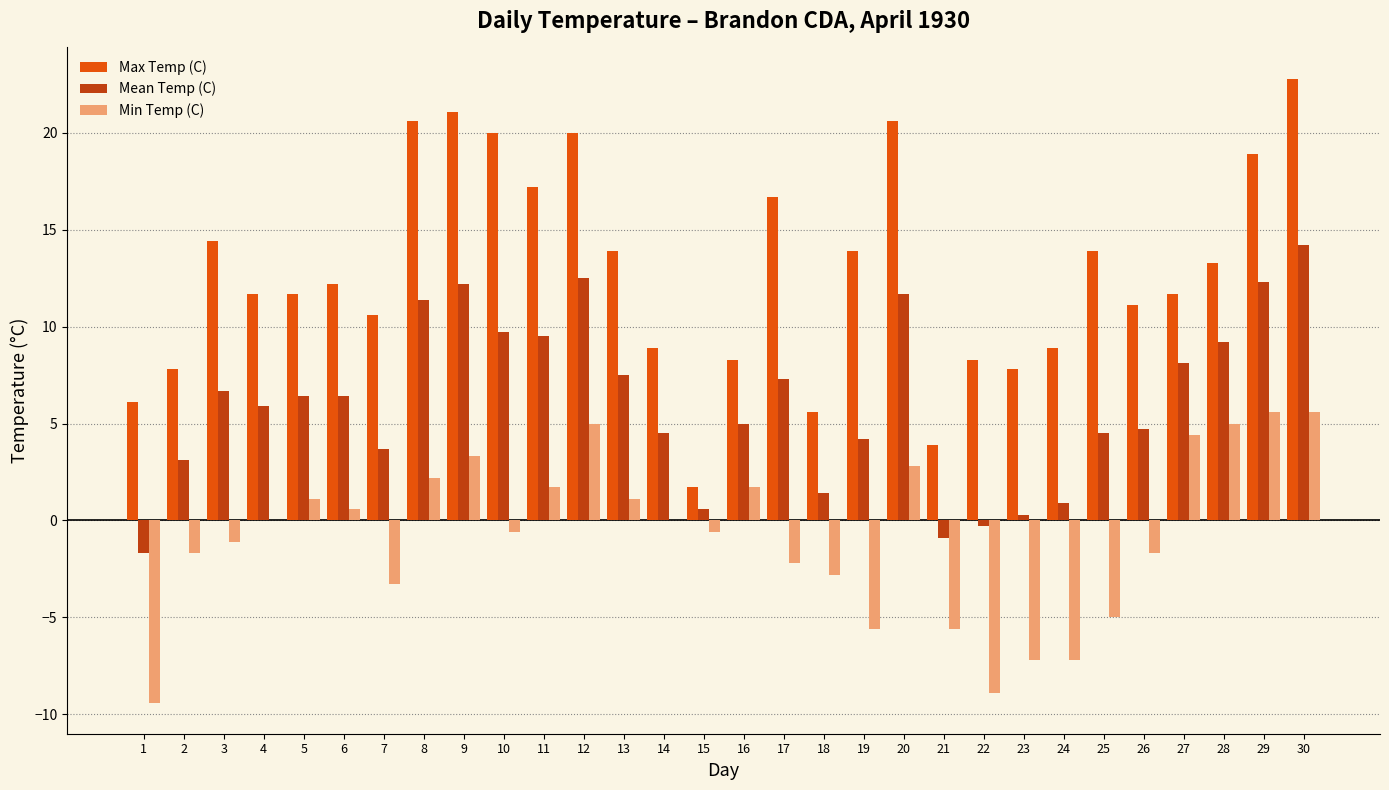

Does the chart contain stacked bars?

No